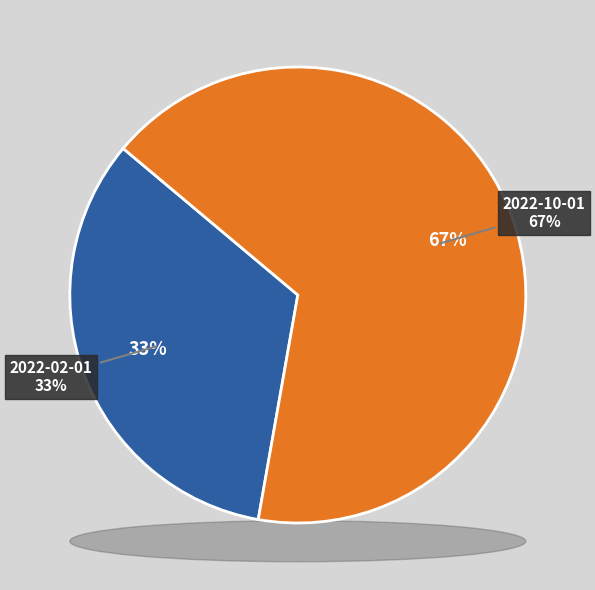

To the nearest percent, what portion does 2022-02-01 represent?

33%